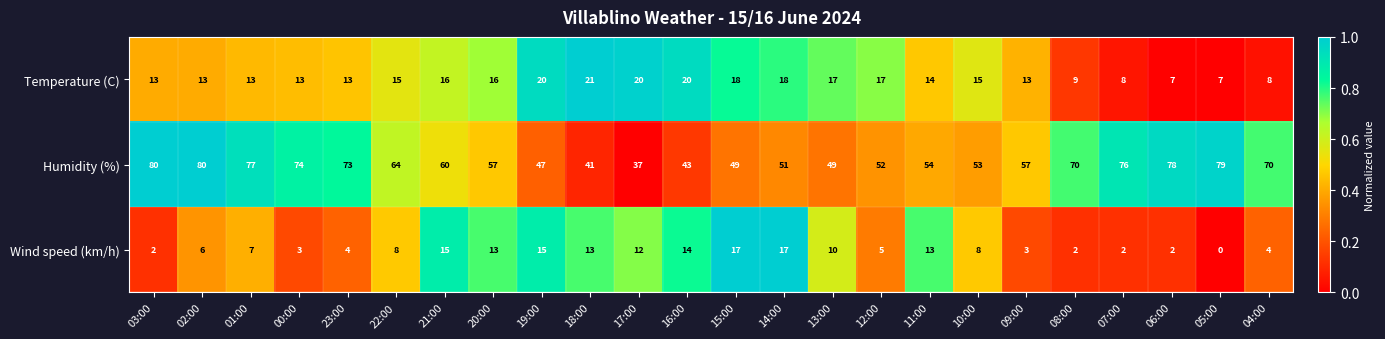

At how many categories does at least one series exceed 0?

24